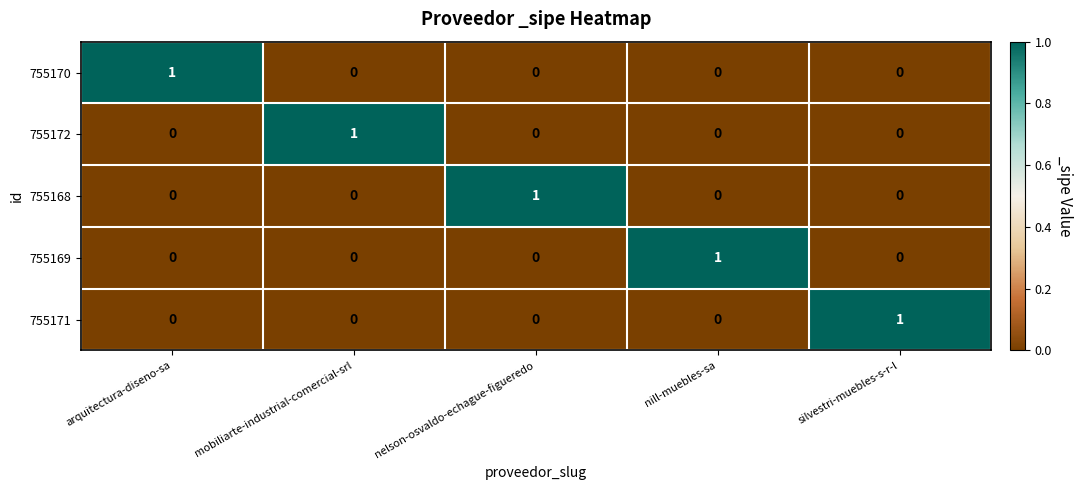

Reading left to right, list all the values displayed in this chart.

755170: 1	0	0	0	0
755172: 0	1	0	0	0
755168: 0	0	1	0	0
755169: 0	0	0	1	0
755171: 0	0	0	0	1